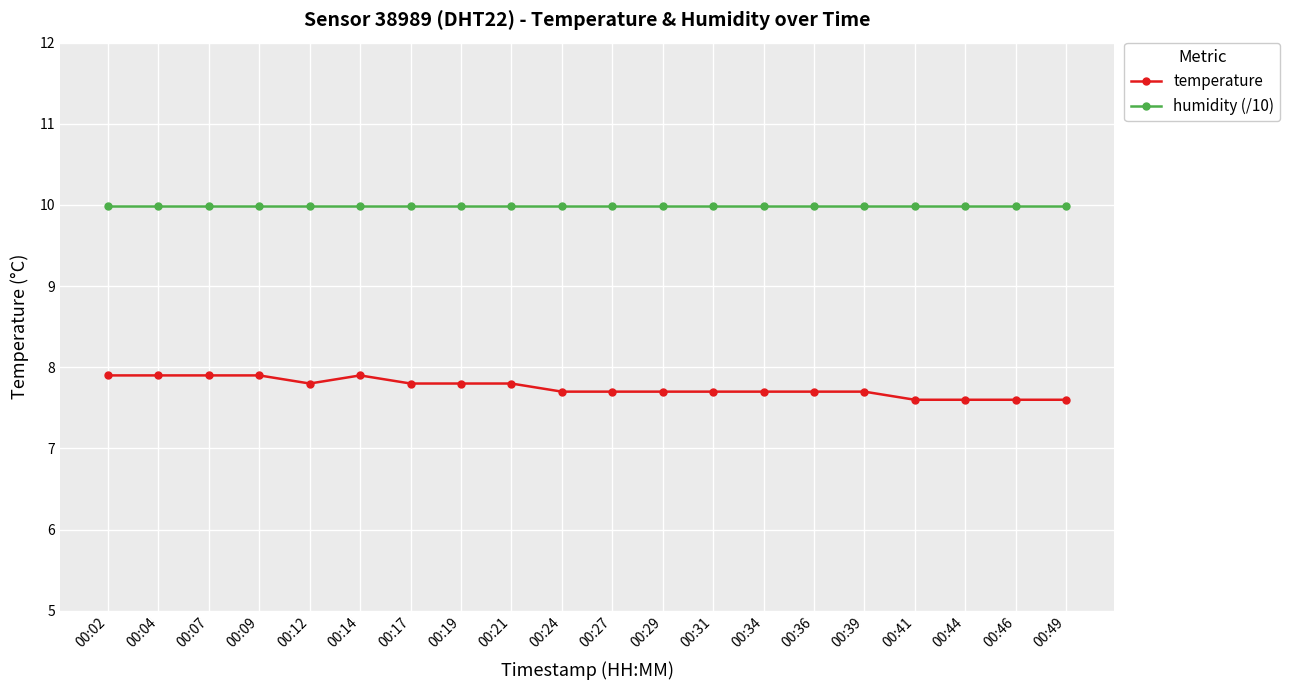

Reading left to right, list all the values displayed in this chart.

temperature: 7.9	7.9	7.9	7.9	7.8	7.9	7.8	7.8	7.8	7.7	7.7	7.7	7.7	7.7	7.7	7.7	7.6	7.6	7.6	7.6
humidity (/10): 10.0	10.0	10.0	10.0	10.0	10.0	10.0	10.0	10.0	10.0	10.0	10.0	10.0	10.0	10.0	10.0	10.0	10.0	10.0	10.0